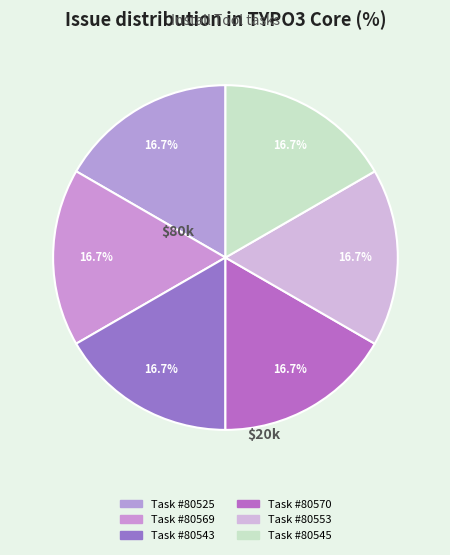

How many slices are in this pie chart?

6